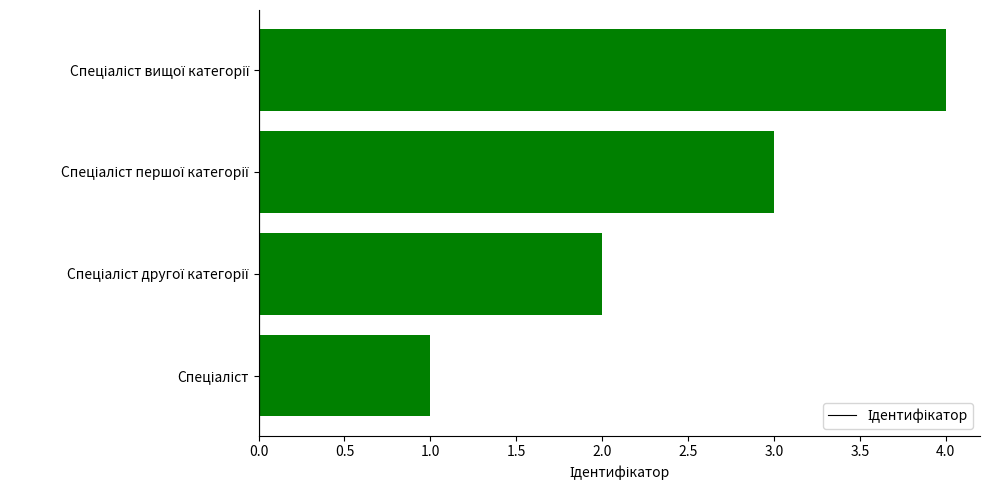

Does the chart contain stacked bars?

No